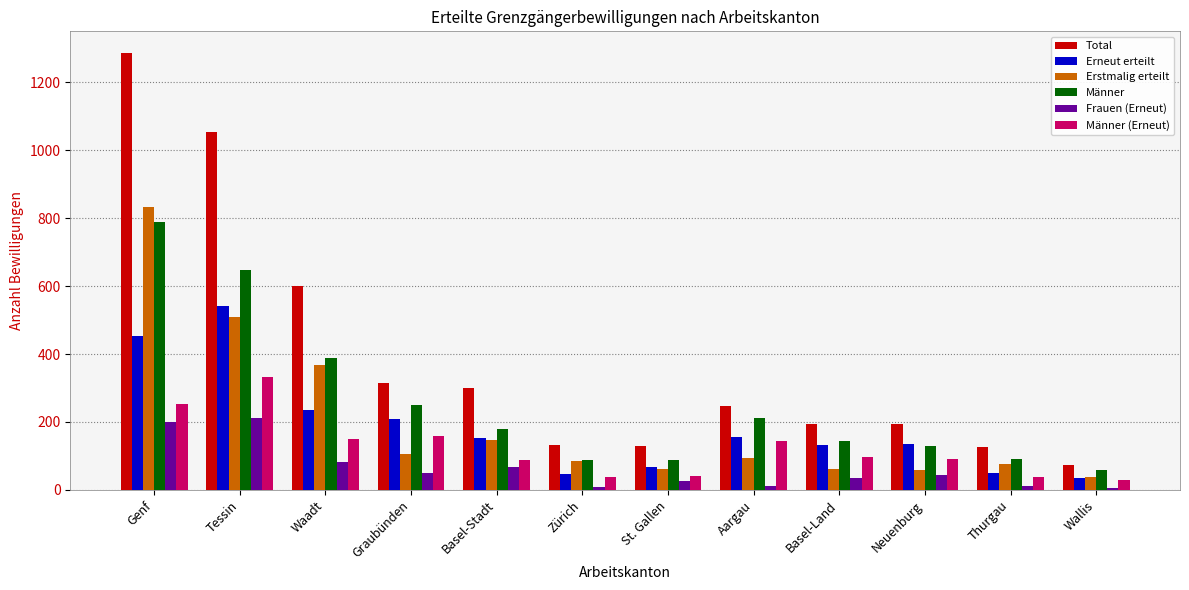

What is the difference between the second highest and minimum values in the Männer series?

588